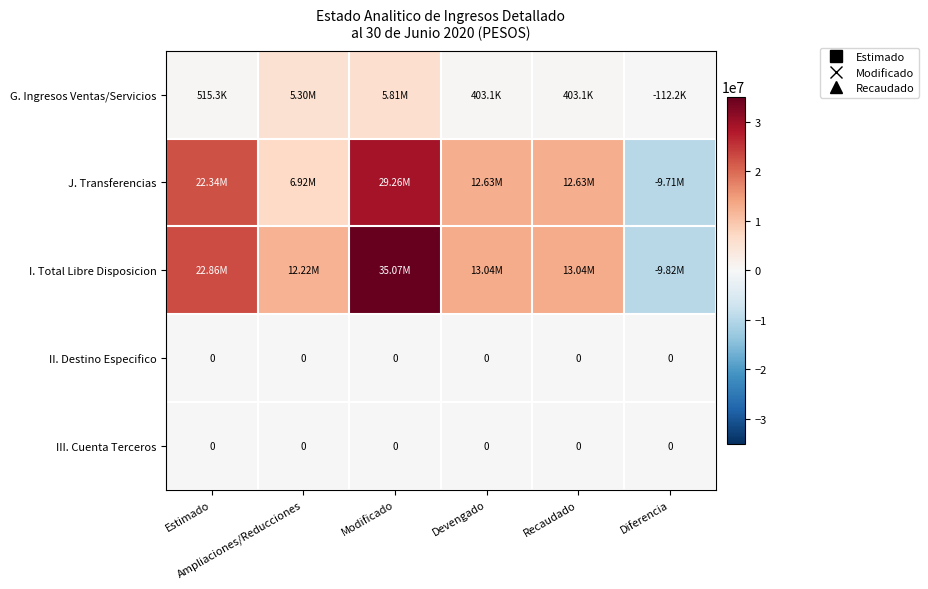

How many values in the I. Total Libre Disposicion series are below 13035647?

2